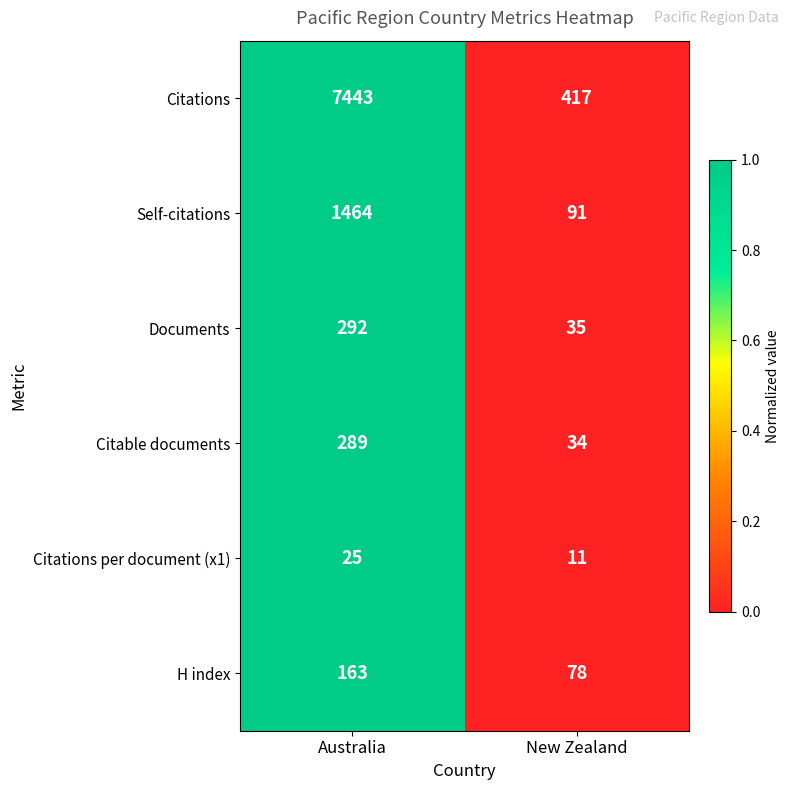

What is the minimum value shown in the chart?

11